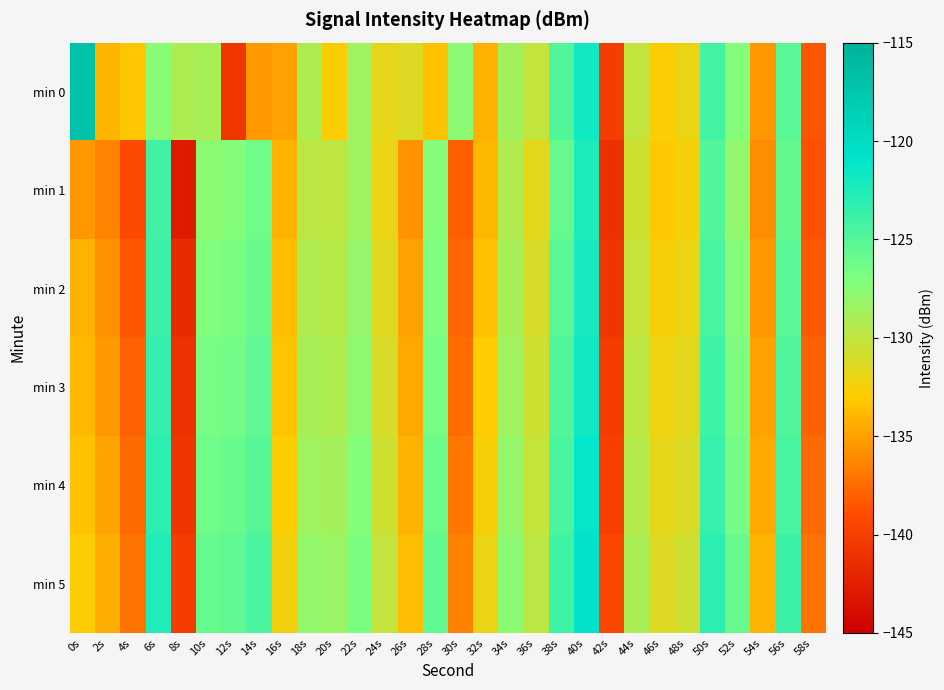

Which series has the widest spread of values?

min 0